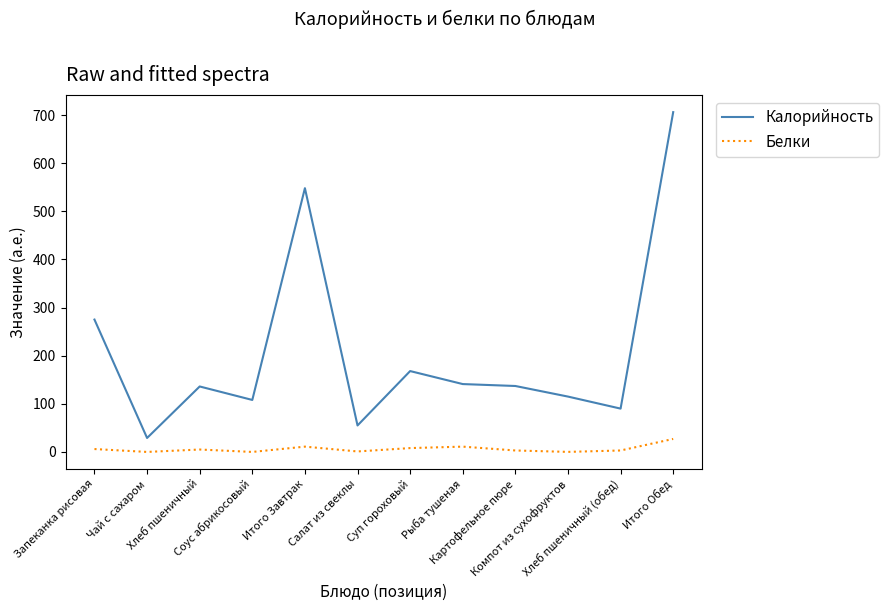

What is the highest value of the Белки series?

27.0